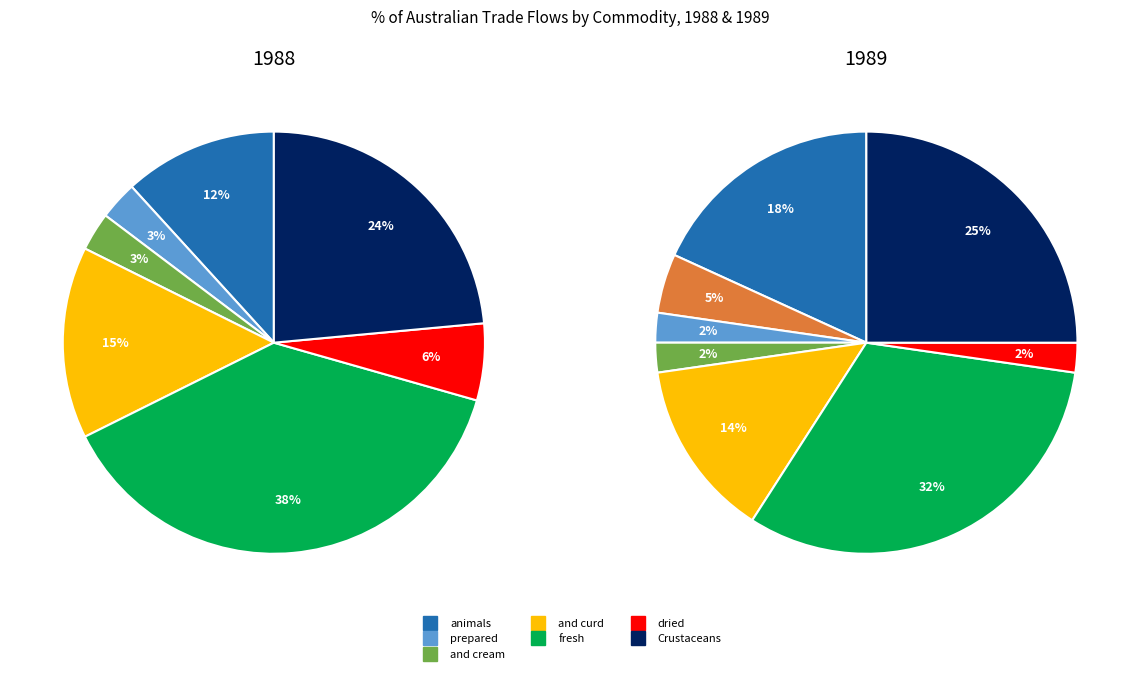

What percentage is the 001 Live animals slice, to the nearest percent?

12%